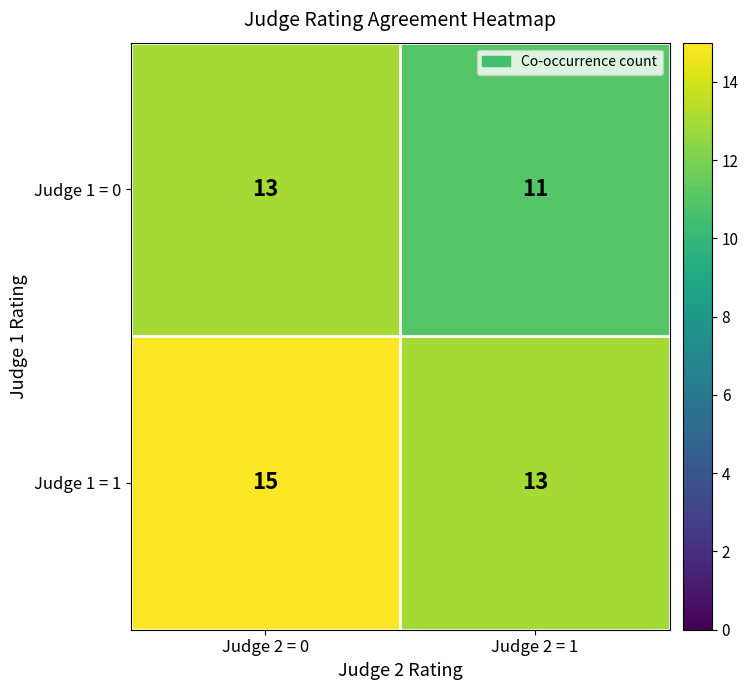

Rank the series at Judge 2 = 1 from highest to lowest value.

Judge 1 = 1, Judge 1 = 0